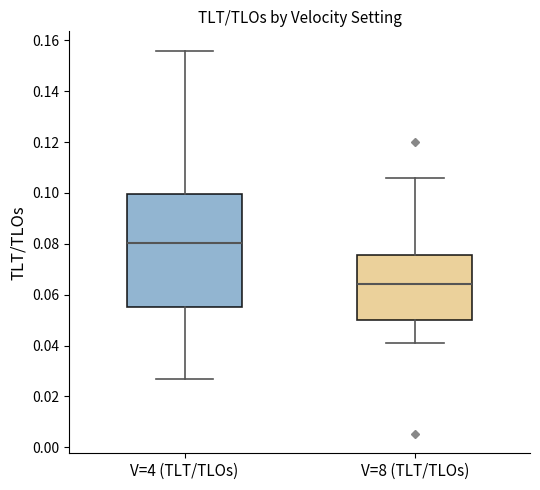

Where does the upper whisker of the box for V=4 (TLT/TLOs) end on the y-axis? The values are not printed on the chart, so give them approximately, as read against the axis.

0.156